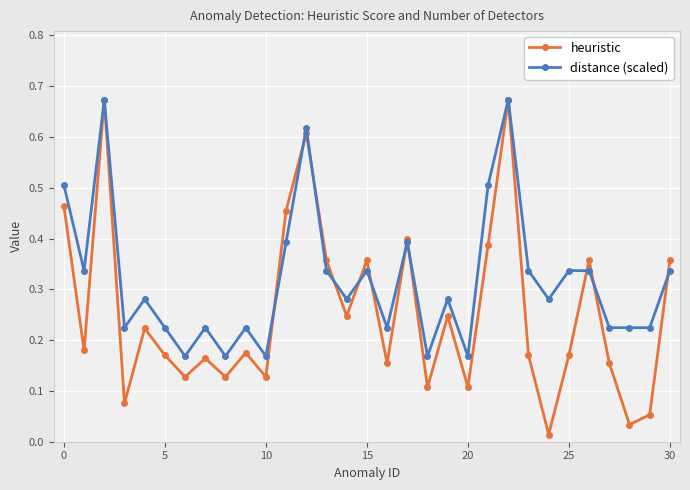

How many distance (scaled) values are between 0 and 1?

31